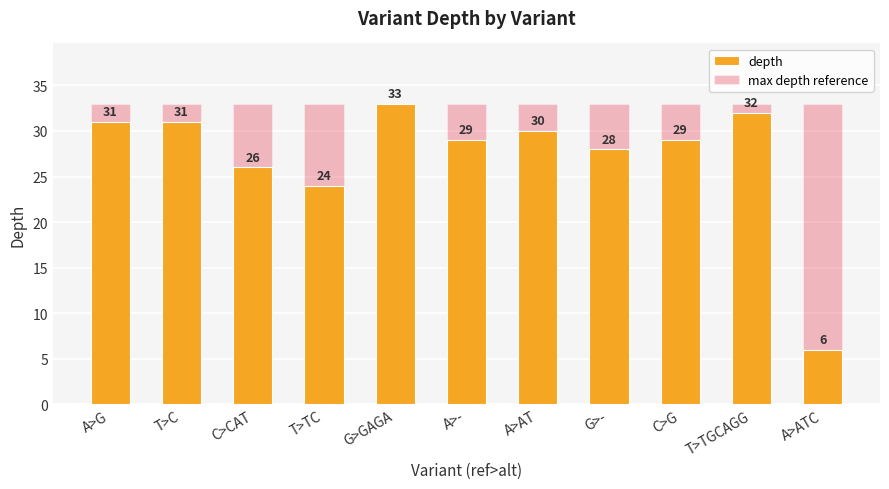

Rank the series by their average value, from lowest to highest.

depth, max depth reference